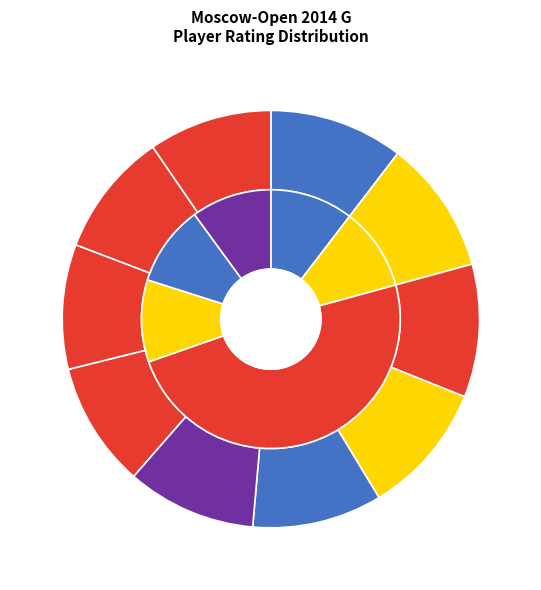

Count the number of slices in the pie.

10